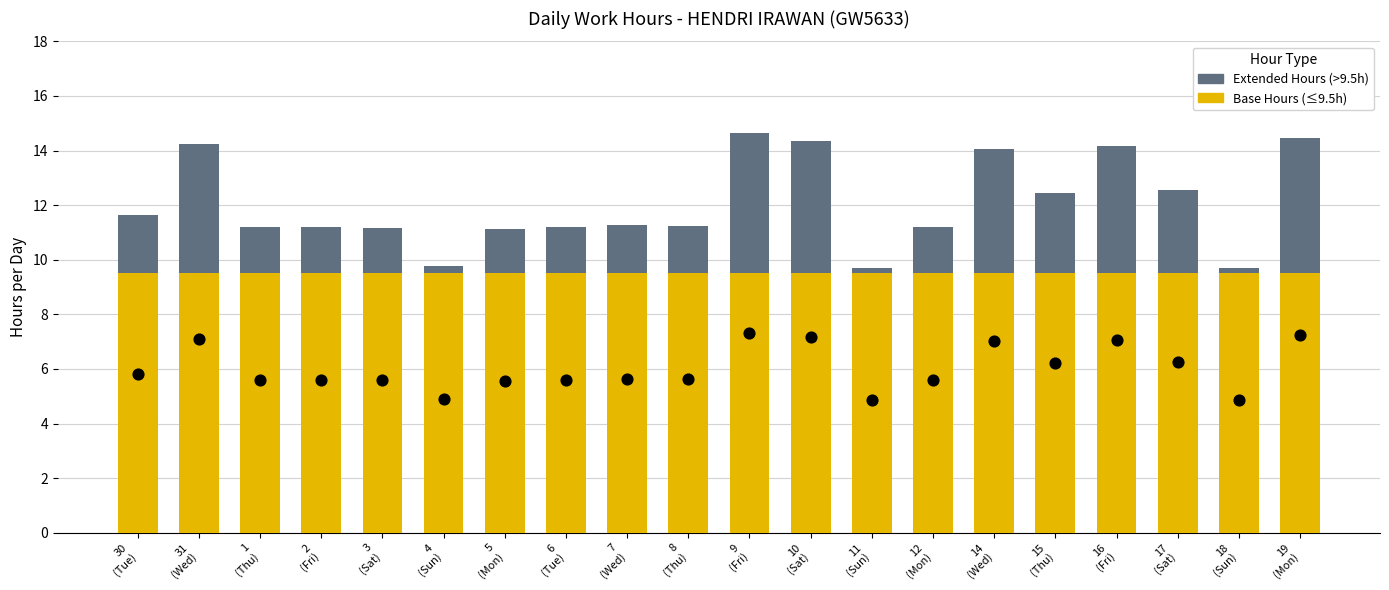

Which series contains the highest Y value?

Low (base hours)